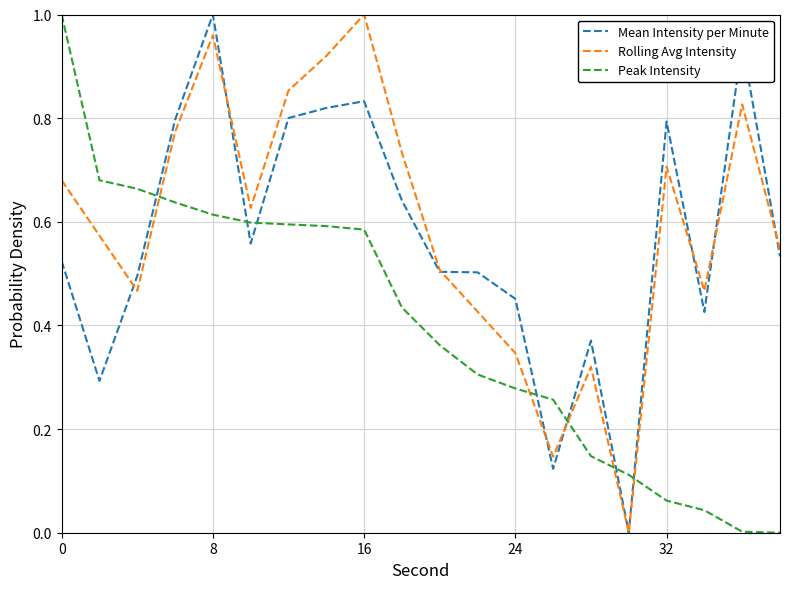

After their last crossing, which series has the higher values: Peak Intensity or Rolling Avg Intensity?

Rolling Avg Intensity